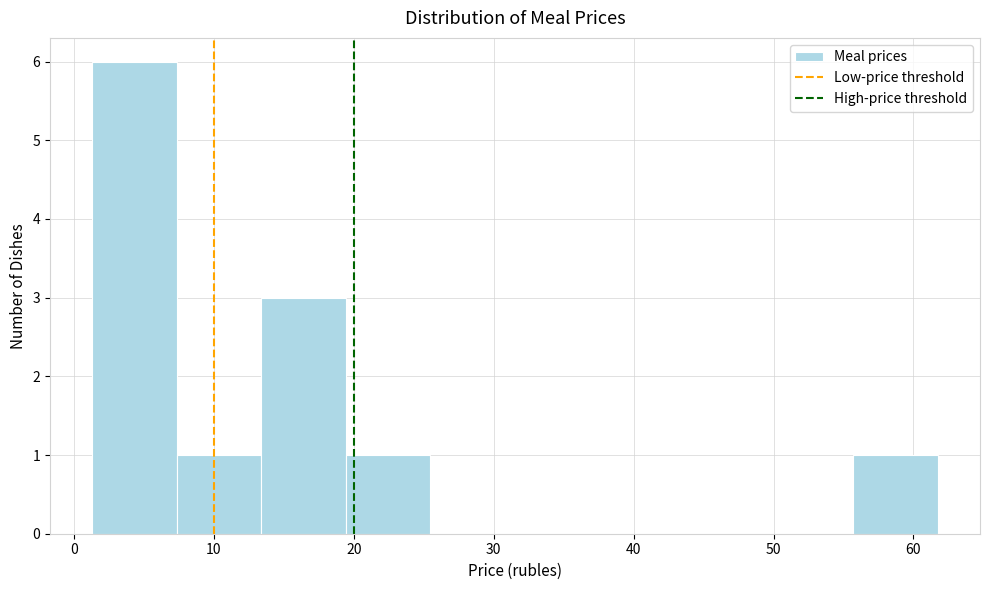

What is the height of the bar covering 13 to 19 on the x-axis? Neither the bar edges nor the heights are printed on the chart, so give them approximately, as read against the axes.

3